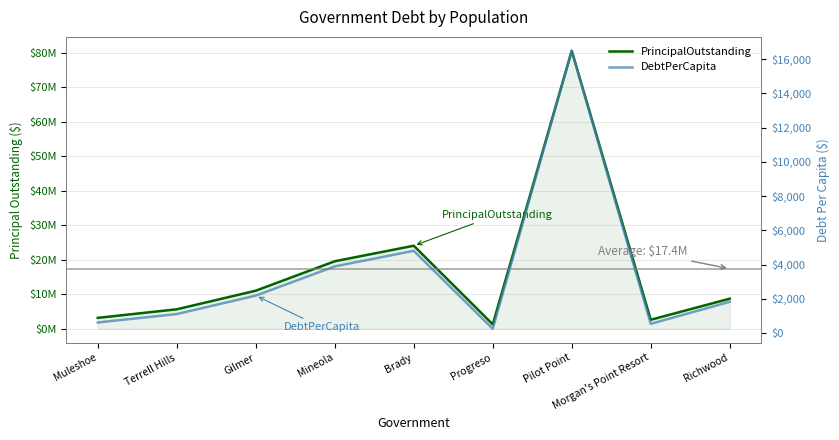

Is it true that PrincipalOutstanding equals 3556473.5 at Terrell Hills?

False